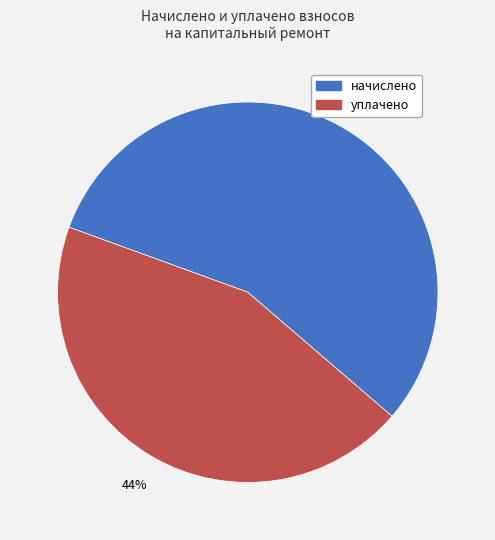

Is there a majority slice in this chart?

Yes